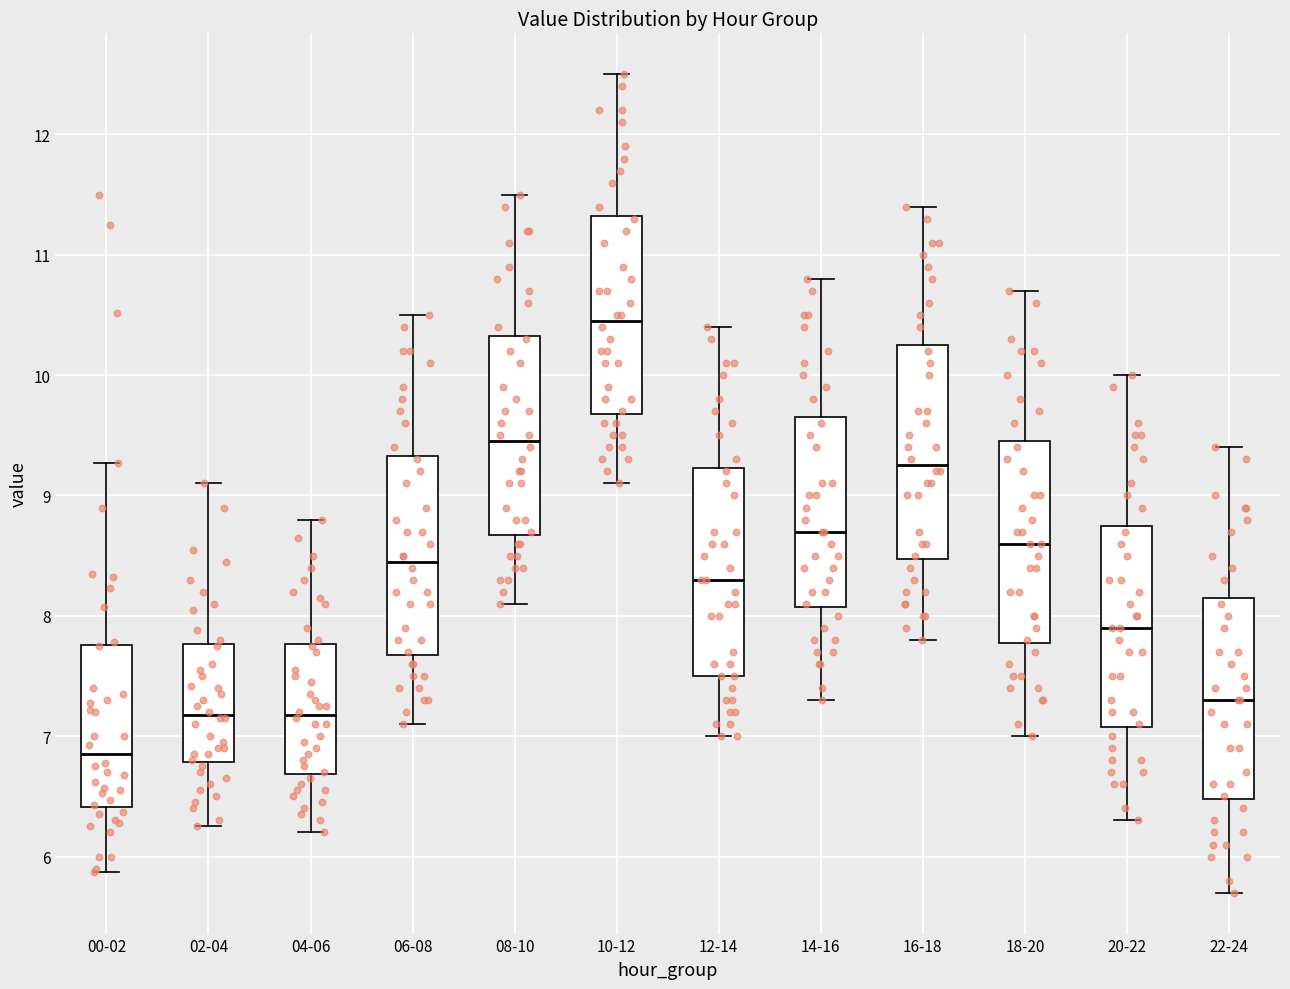

Reading left to right, transcribe this box plot: for each box, give where its median line is, the range the box spans, and where its two whiskers end, as read against the y-axis. The values are not printed on the chart, so give them approximately, as read against the axis.

00-02: median 6.9, box 6.4 to 7.8, whiskers 5.9 to 9.3
02-04: median 7.2, box 6.8 to 7.8, whiskers 6.3 to 9.1
04-06: median 7.2, box 6.7 to 7.8, whiskers 6.2 to 8.8
06-08: median 8.5, box 7.7 to 9.3, whiskers 7.1 to 10.5
08-10: median 9.5, box 8.7 to 10.3, whiskers 8.1 to 11.5
10-12: median 10.5, box 9.7 to 11.3, whiskers 9.1 to 12.5
12-14: median 8.3, box 7.5 to 9.2, whiskers 7.0 to 10.4
14-16: median 8.7, box 8.1 to 9.7, whiskers 7.3 to 10.8
16-18: median 9.3, box 8.5 to 10.3, whiskers 7.8 to 11.4
18-20: median 8.6, box 7.8 to 9.5, whiskers 7.0 to 10.7
20-22: median 7.9, box 7.1 to 8.8, whiskers 6.3 to 10.0
22-24: median 7.3, box 6.5 to 8.2, whiskers 5.7 to 9.4